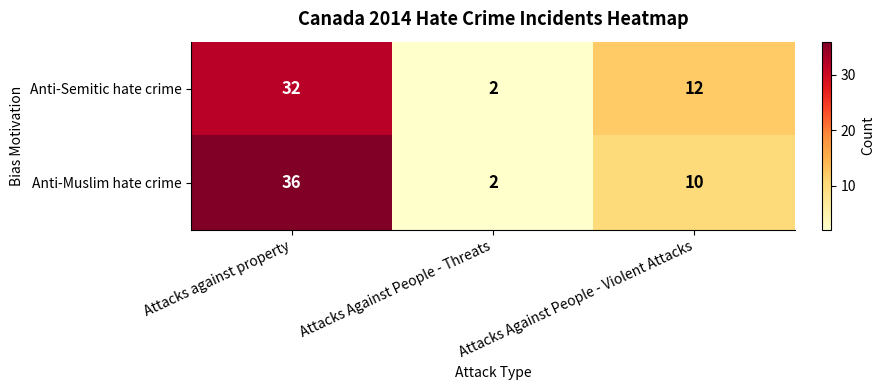

At which label does Anti-Semitic hate crime reach its minimum?

Attacks Against People - Threats